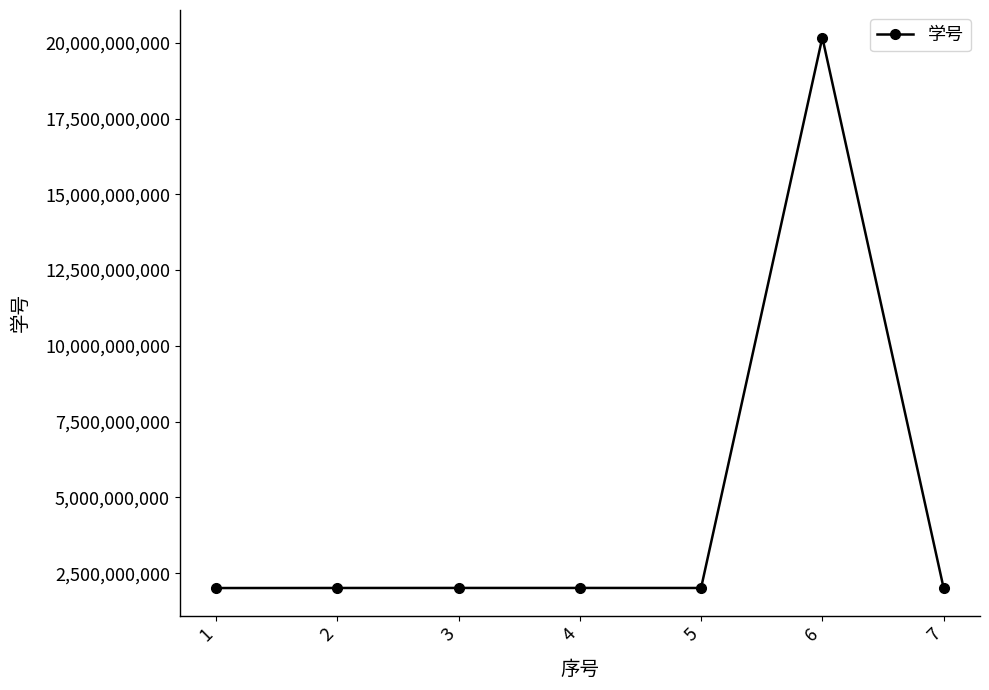

What is the smallest value displayed?

2012105106